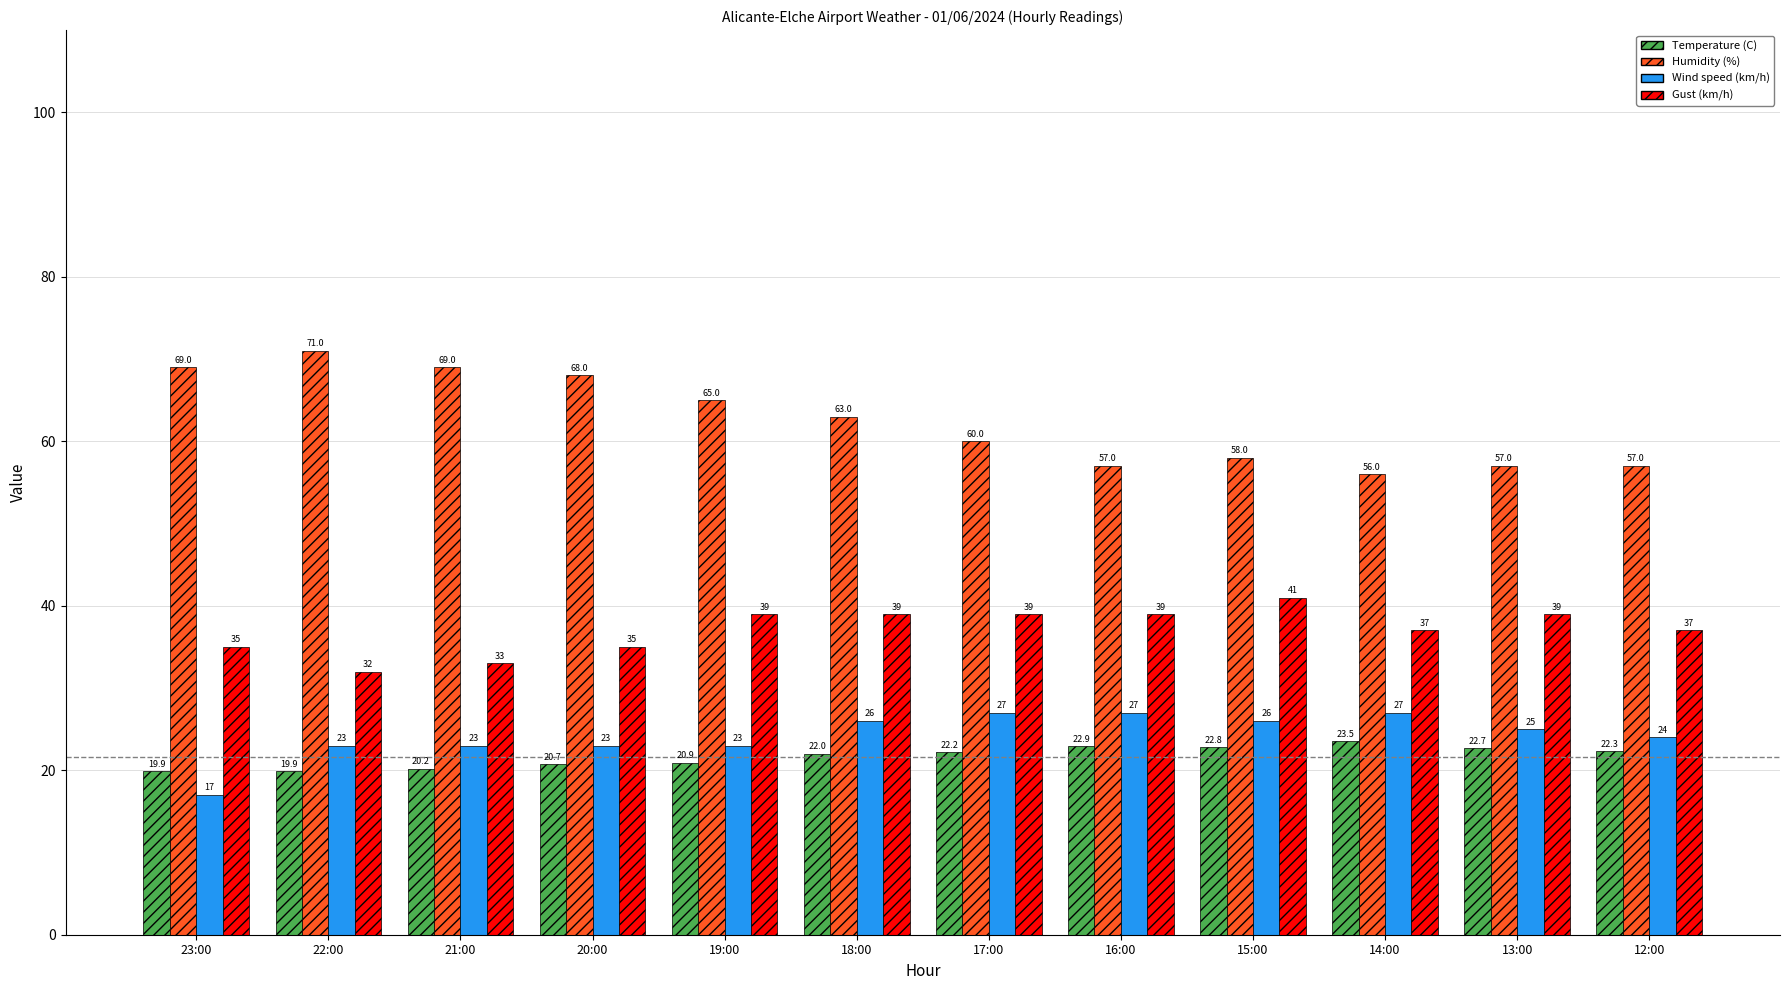

True or false: Temperature (C) has a value of 20.7 at 20:00.

True